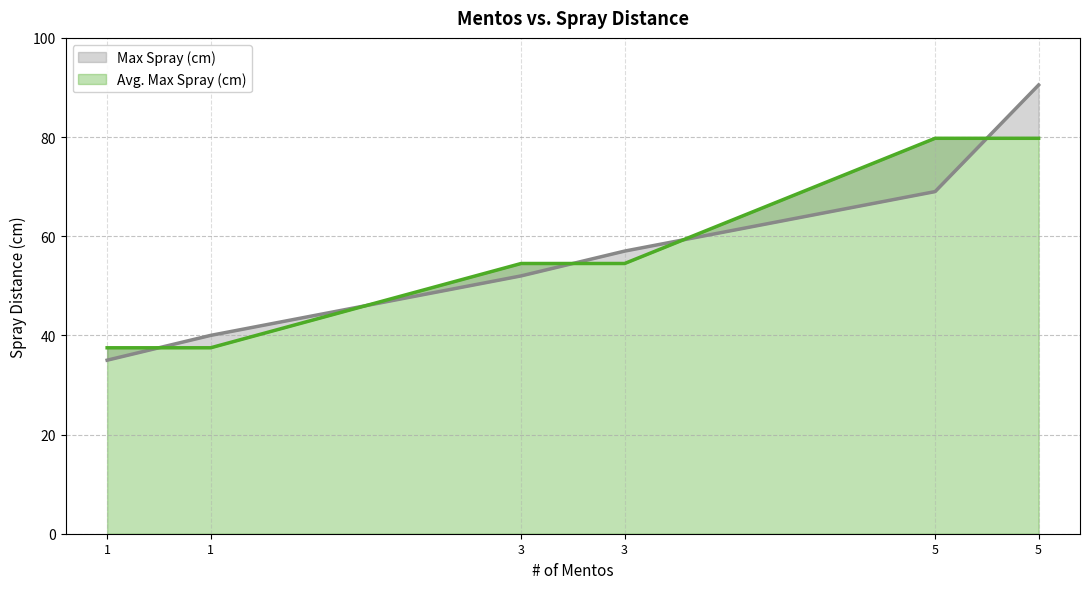

Reading left to right, extract all data points from this chart.

Max Spray (cm): 1=35.0	1=40.0	3=52.0	3=57.0	5=69.0	5=90.5
Avg. Max Spray (cm): 1=37.5	1=37.5	3=54.5	3=54.5	5=79.8	5=79.8